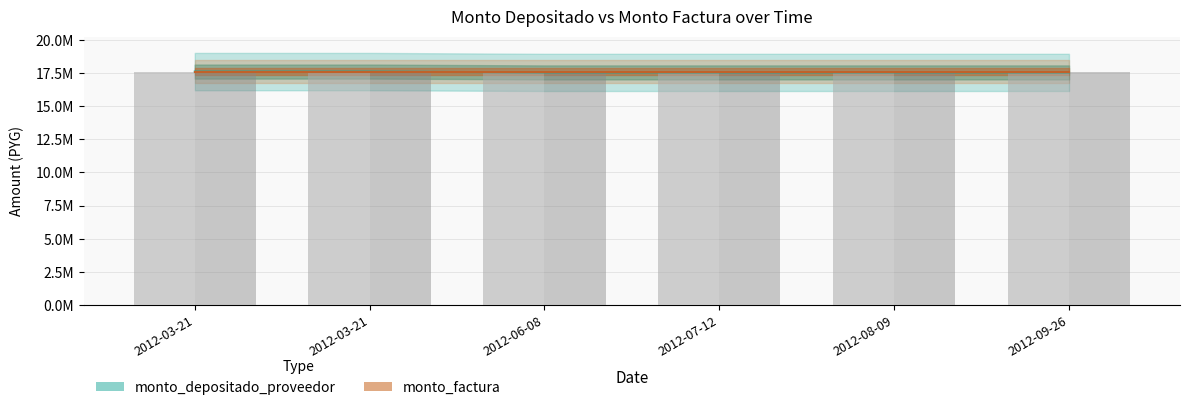

Rank the categories by value from lowest to highest.

2012-06-08, 2012-07-12, 2012-08-09, 2012-09-26, 2012-03-21, 2012-03-21